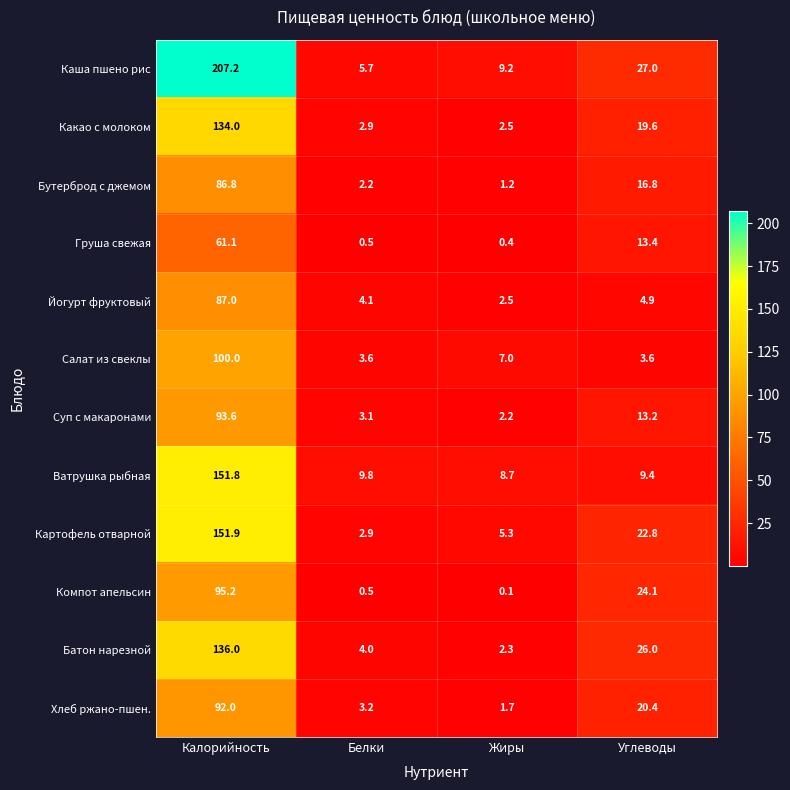

The value of Бутерброд с джемом at Калорийность is 133.1. True or false?

False